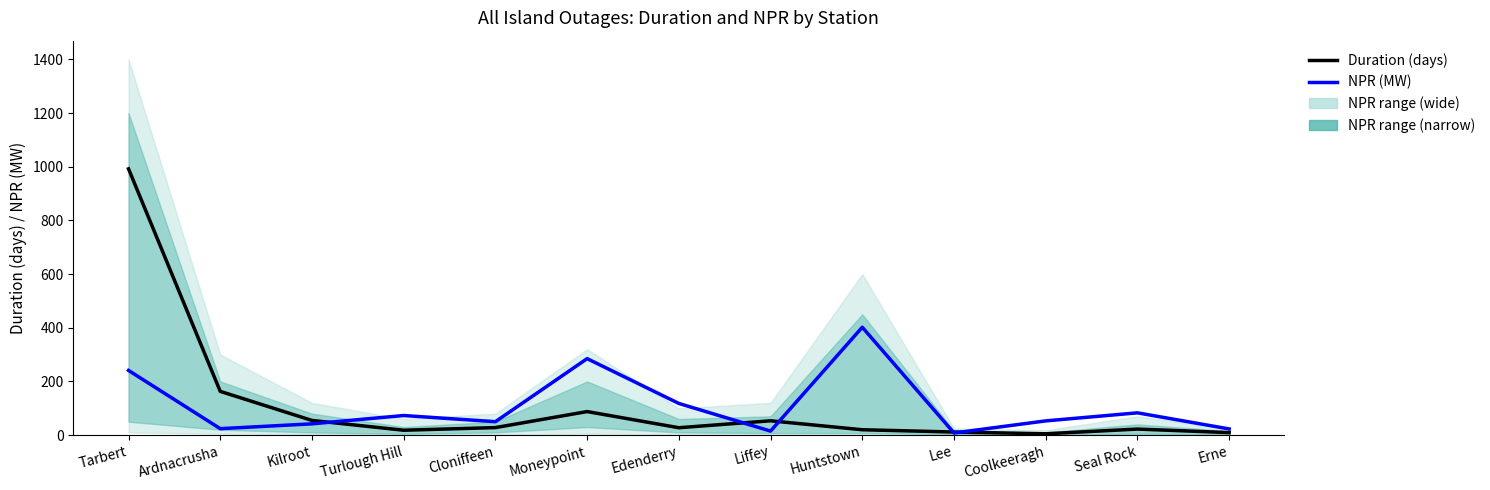

At which label does NPR (MW) first exceed 53?

Tarbert